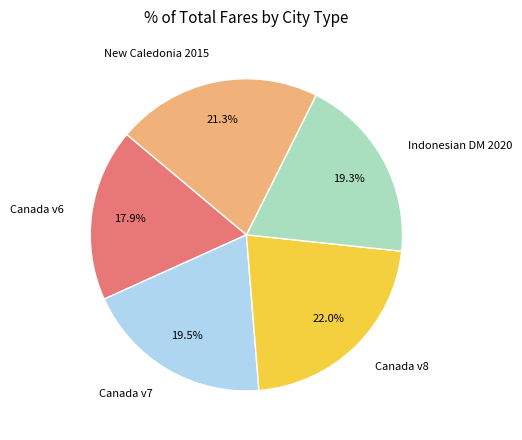

What is the smallest slice in the pie chart?

Canada v6